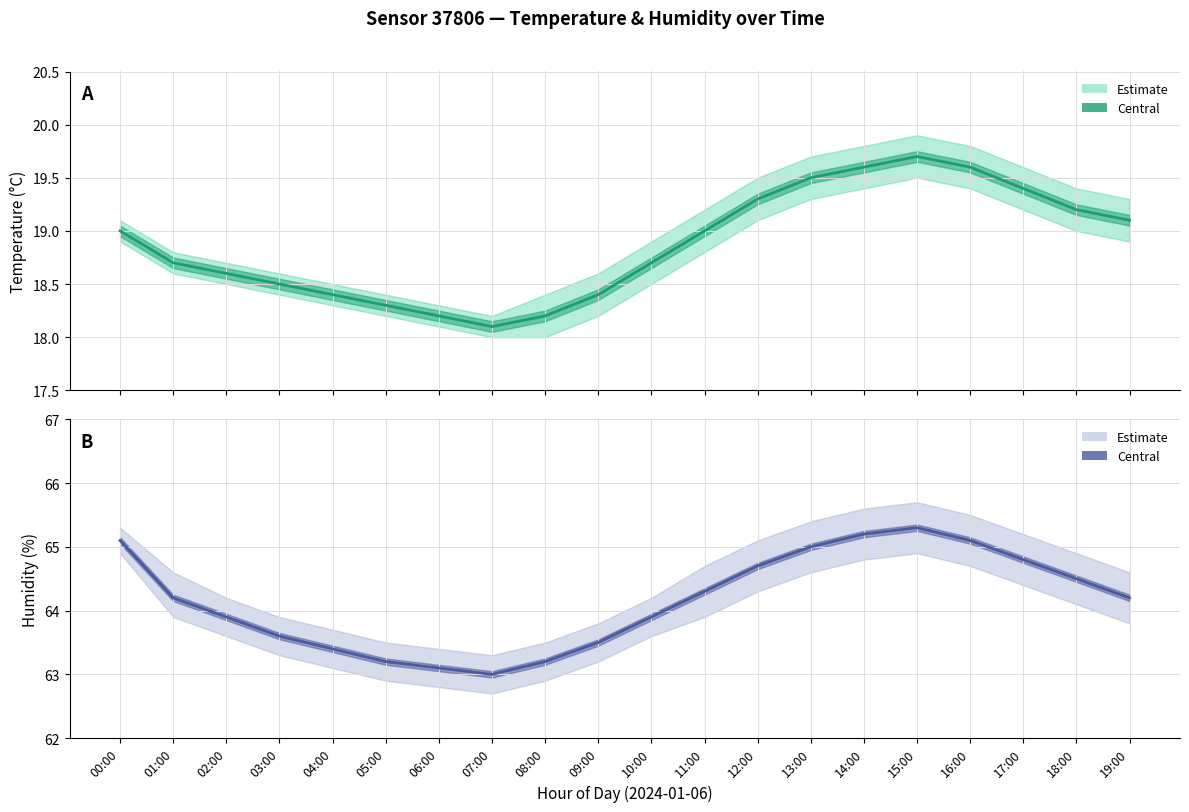

Between 03:00 and 05:00, which is larger?

03:00